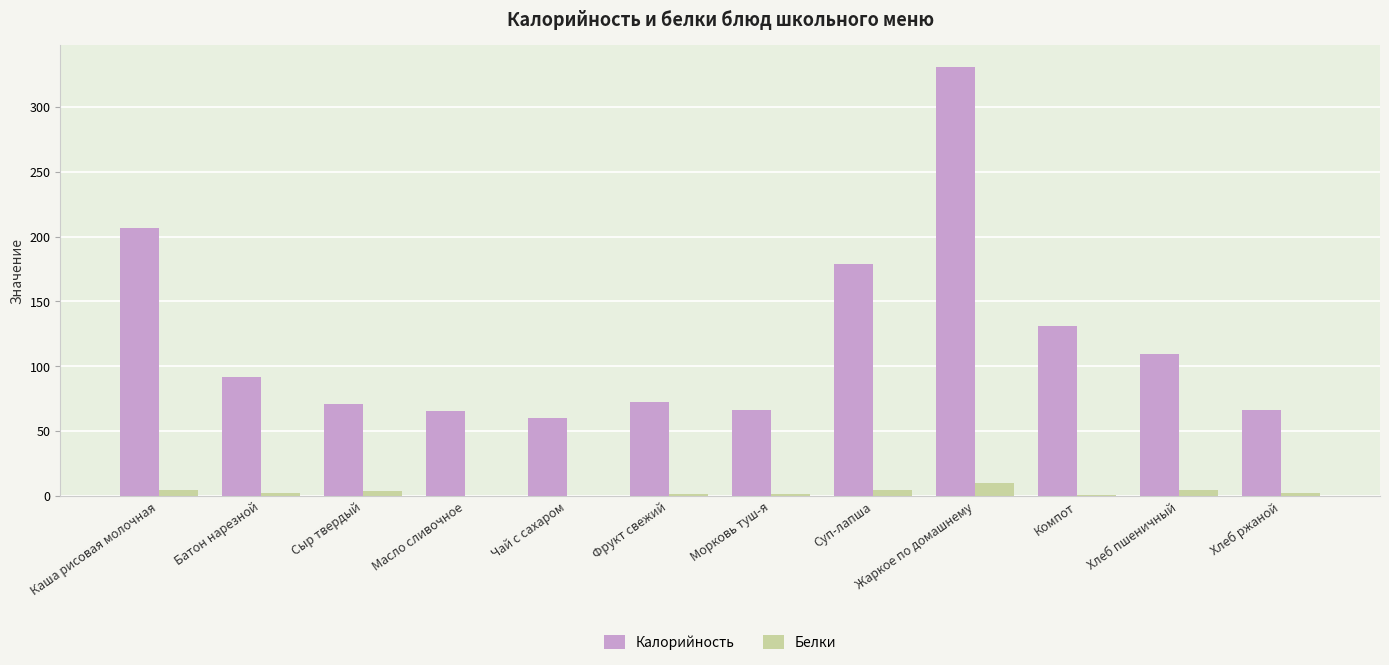

What is the maximum value shown in the chart?

331.0